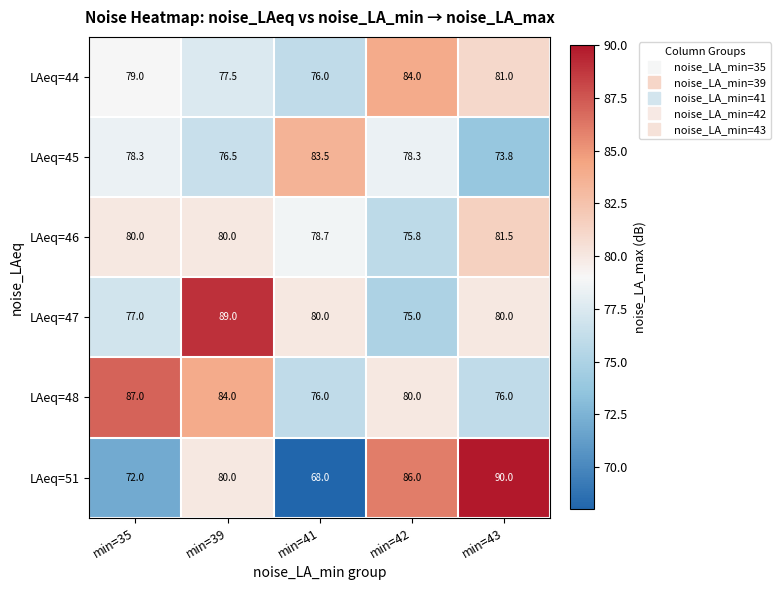

List the series in order of their peak value, highest first.

LAeq=51, LAeq=47, LAeq=48, LAeq=44, LAeq=45, LAeq=46